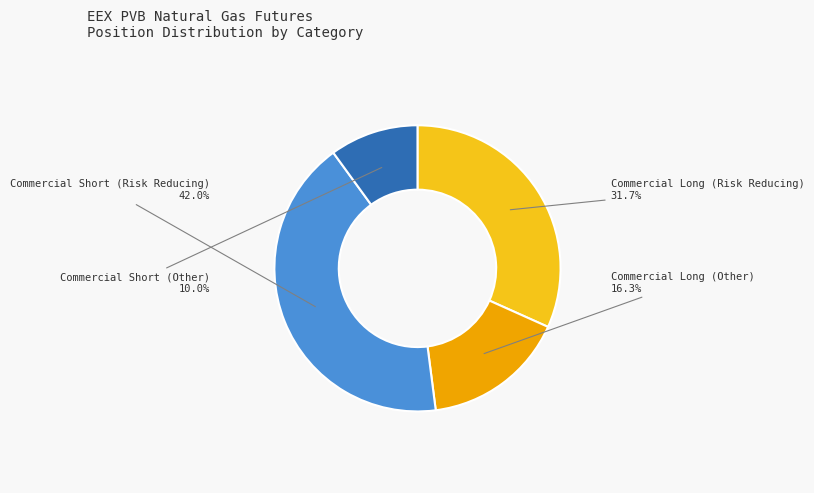

To the nearest percent, what is the difference between the Commercial Short (Other) and Commercial Long (Other) slice percentages?

6%